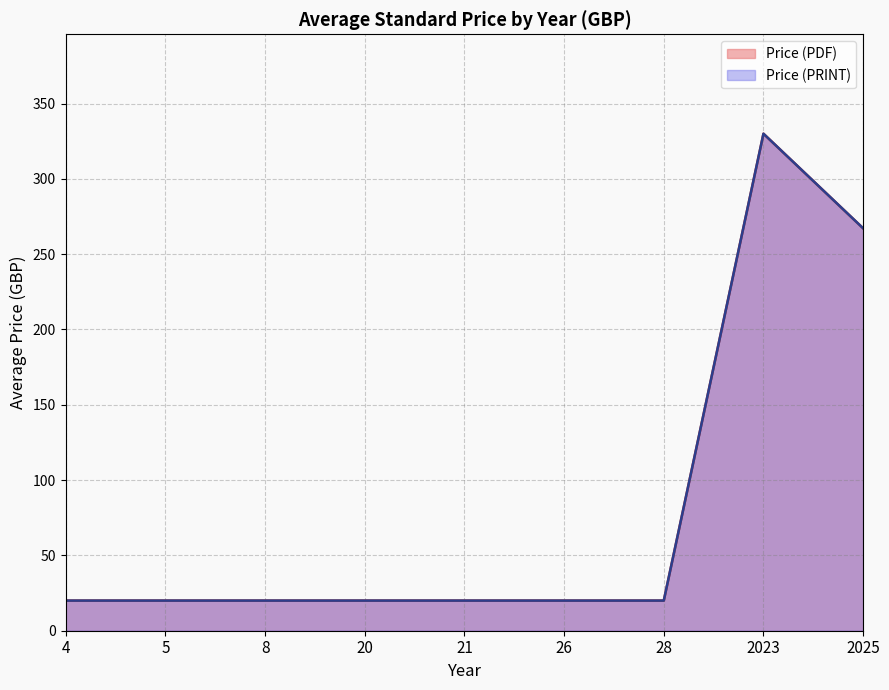

What are all the series names shown in the legend?

Price (PDF), Price (PRINT)